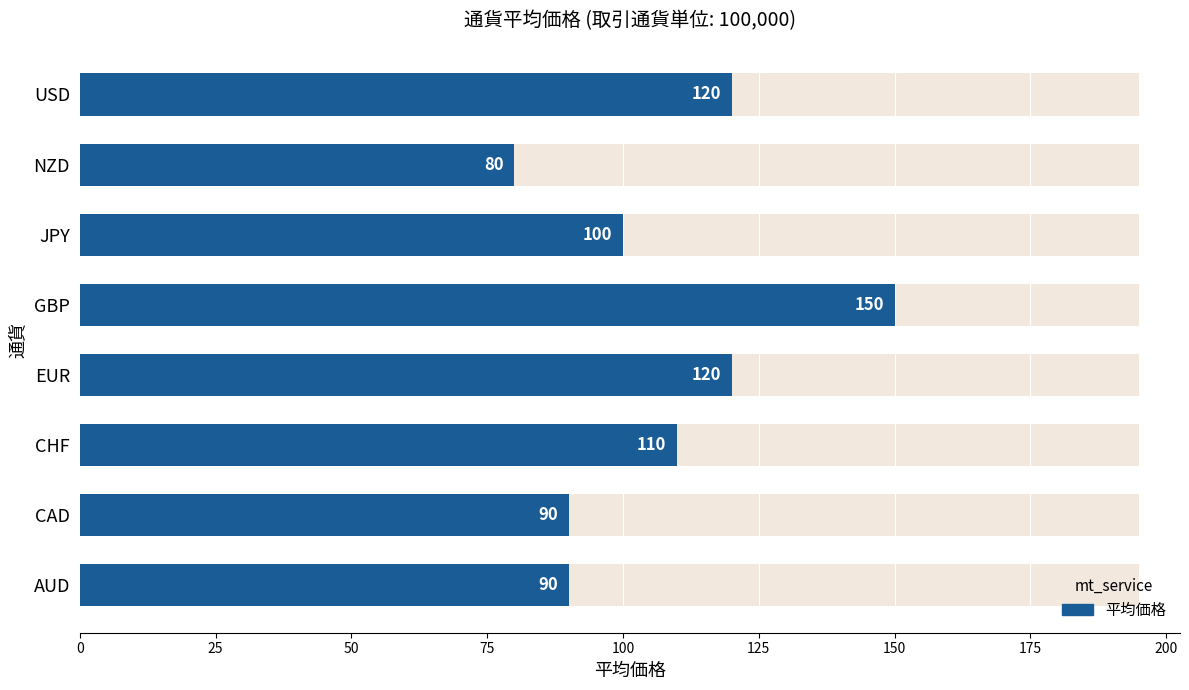

Is it true that the value at EUR is 55?

False